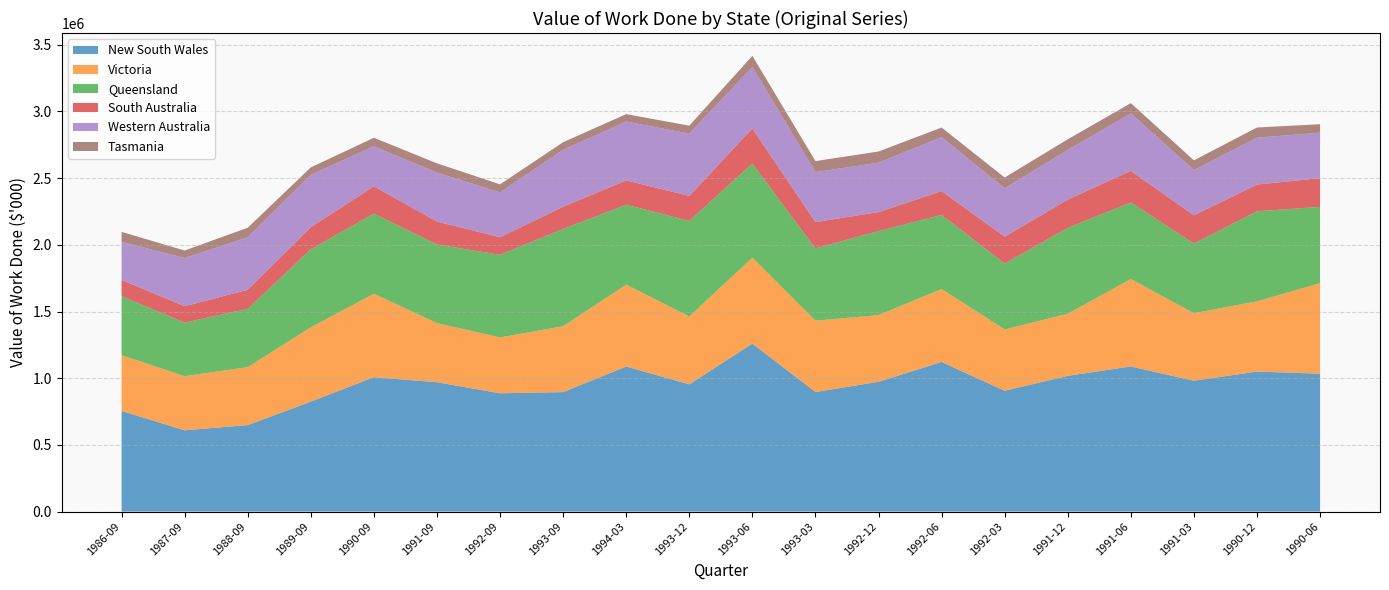

Reading left to right, transcribe all the data shown in this chart.

New South Wales: 1986-09=754589	1987-09=609304	1988-09=648480	1989-09=824548	1990-09=1007605	1991-09=969670	1992-09=887075	1993-09=895873	1994-03=1087740	1993-12=954129	1993-06=1259371	1993-03=896531	1992-12=972971	1992-06=1122108	1992-03=905723	1991-12=1017814	1991-06=1088058	1991-03=980994	1990-12=1049740	1990-06=1033761
Victoria: 1986-09=418204	1987-09=406000	1988-09=434356	1989-09=557080	1990-09=625821	1991-09=443571	1992-09=418628	1993-09=493888	1994-03=613879	1993-12=508287	1993-06=644513	1993-03=534753	1992-12=500325	1992-06=546647	1992-03=459952	1991-12=465480	1991-06=655488	1991-03=506164	1990-12=526479	1990-06=679515
Queensland: 1986-09=442191	1987-09=401322	1988-09=437630	1989-09=585308	1990-09=600503	1991-09=589442	1992-09=619848	1993-09=729372	1994-03=599482	1993-12=716719	1993-06=705764	1993-03=541767	1992-12=629778	1992-06=555556	1992-03=493680	1991-12=644826	1991-06=574181	1991-03=522422	1990-12=675303	1990-06=571374
South Australia: 1986-09=122486	1987-09=123147	1988-09=142703	1989-09=165625	1990-09=204614	1991-09=171621	1992-09=131359	1993-09=167009	1994-03=182049	1993-12=187767	1993-06=263441	1993-03=197230	1992-12=142832	1992-06=179007	1992-03=202210	1991-12=210861	1991-06=237446	1991-03=211804	1990-12=200736	1990-06=215259
Western Australia: 1986-09=285401	1987-09=361026	1988-09=393874	1989-09=392504	1990-09=300787	1991-09=367213	1992-09=336394	1993-09=426189	1994-03=441447	1993-12=466850	1993-06=459936	1993-03=374803	1992-12=370338	1992-06=403842	1992-03=362439	1991-12=372584	1991-06=430335	1991-03=339015	1990-12=351379	1990-06=341129
Tasmania: 1986-09=74344	1987-09=56502	1988-09=71328	1989-09=55715	1990-09=63449	1991-09=69555	1992-09=60214	1993-09=57255	1994-03=55532	1993-12=59801	1993-06=84390	1993-03=82817	1992-12=83678	1992-06=72527	1992-03=80624	1991-12=79942	1991-06=76905	1991-03=73215	1990-12=76206	1990-06=63444